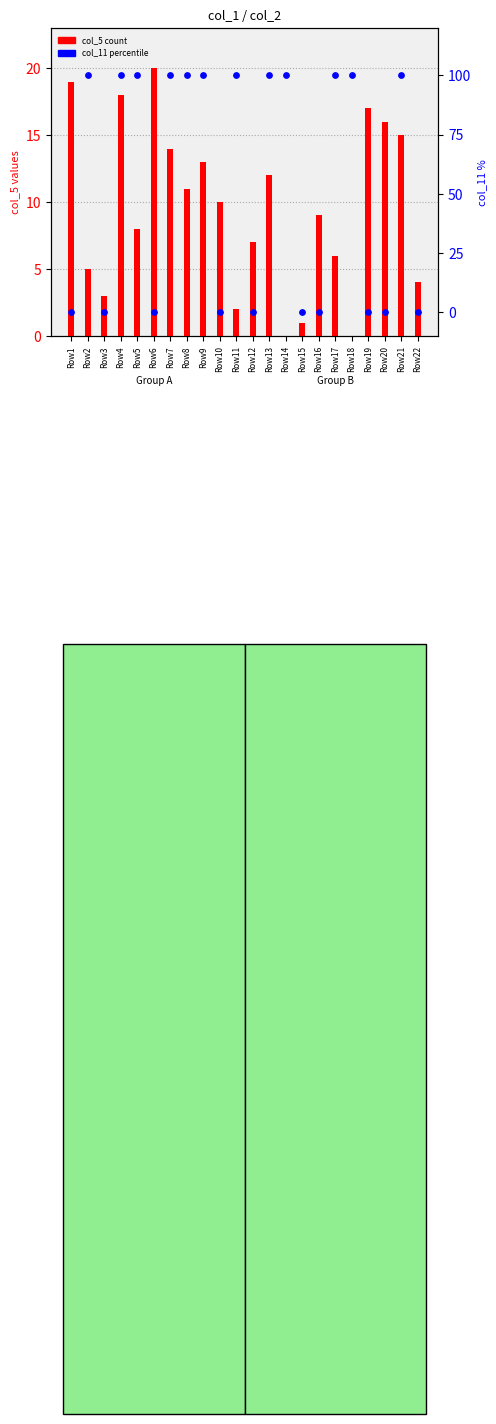

Is the value of col_11 (percentile) at Row16 greater than the value of col_5 (count) at Row15?

No